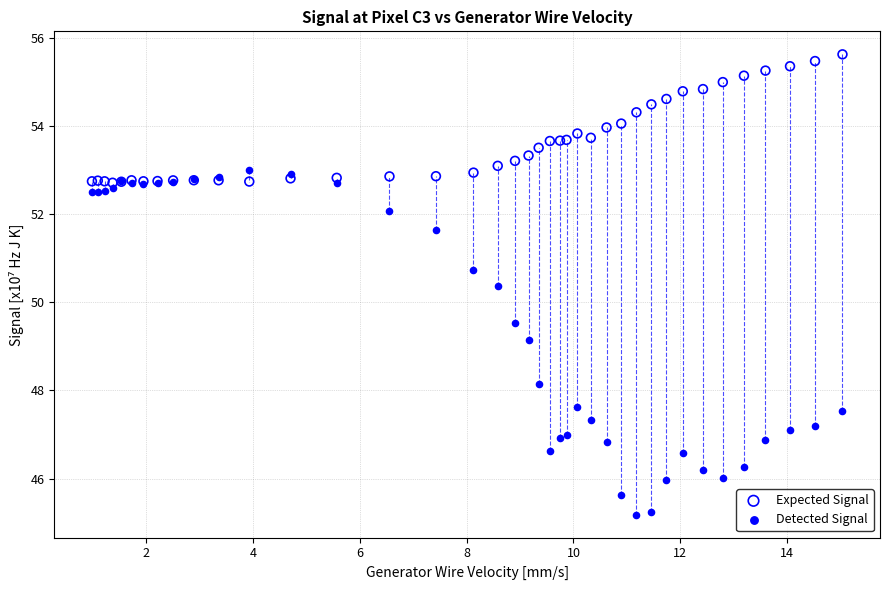

In the Detected Signal series, what Y value is closest to 49?

49.1